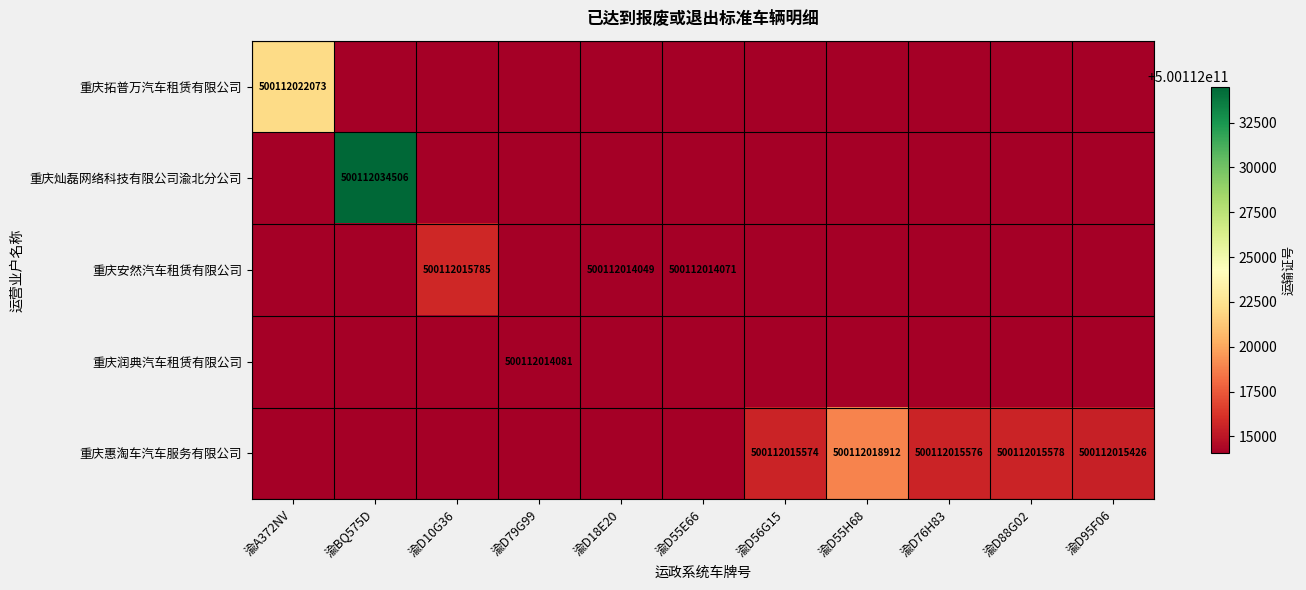

The value of 重庆灿磊网络科技有限公司渝北分公司 at 渝BQ575D is 173052078468. True or false?

False